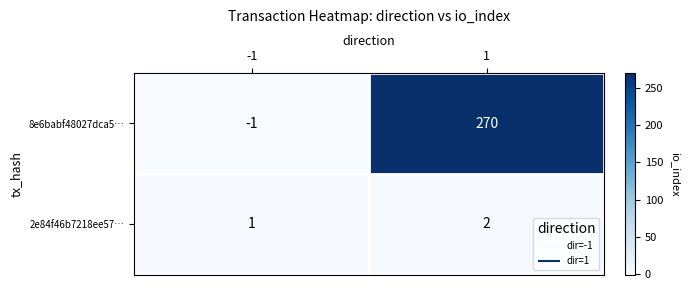

At which category is the sum across all series the highest?

1